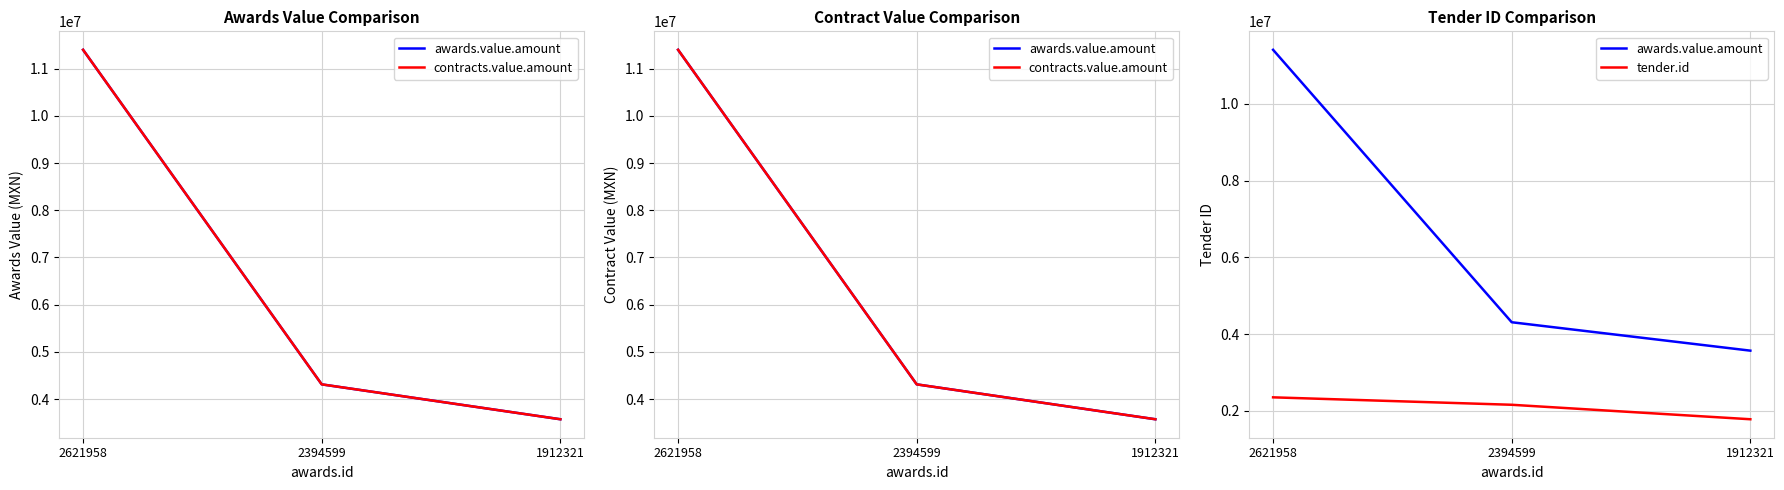

What are all the series names shown in the legend?

awards.value.amount, contracts.value.amount, tender.id